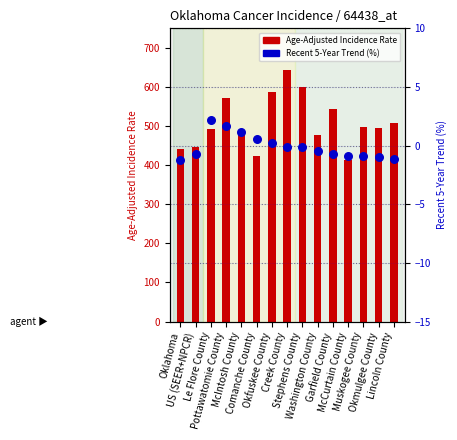

Is the value of Recent 5-Year Trend (%) at Garfield County greater than the value of Age-Adjusted Incidence Rate at Muskogee County?

No